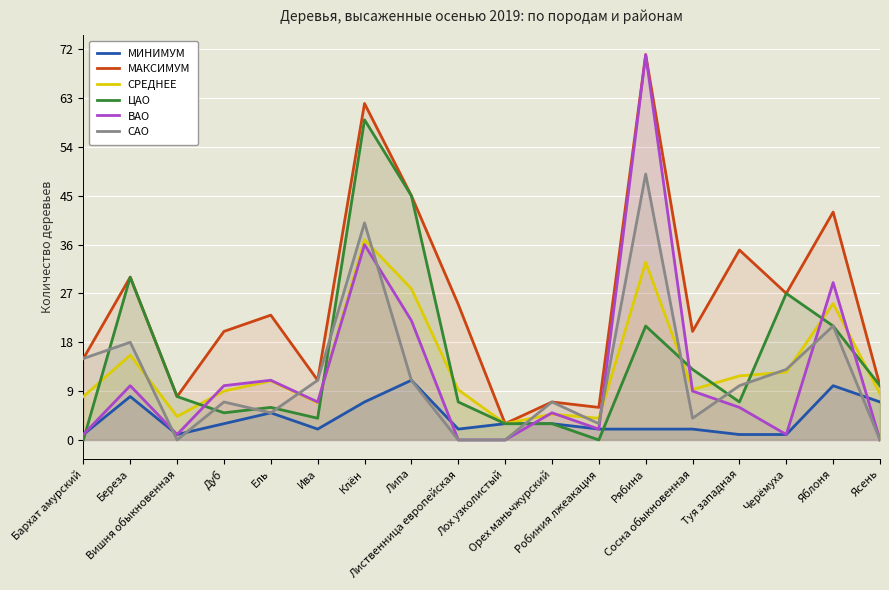

What is the difference between the maximum and second lowest values in the МАКСИМУМ series?

65.0